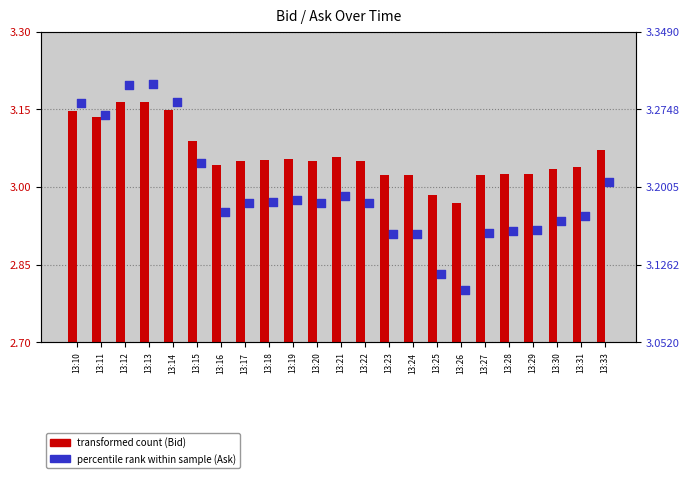

At how many categories does at least one series exceed 3?

23